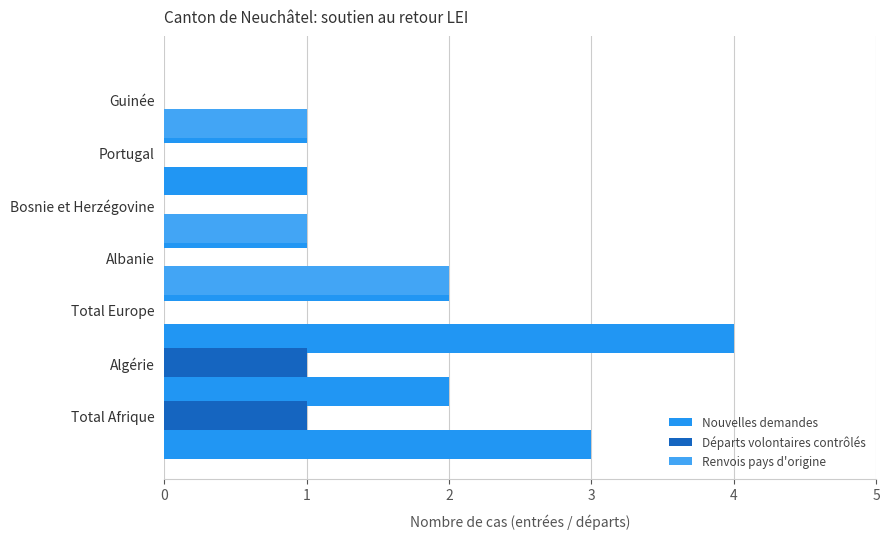

What is the difference between the highest and lowest values at 5?

1